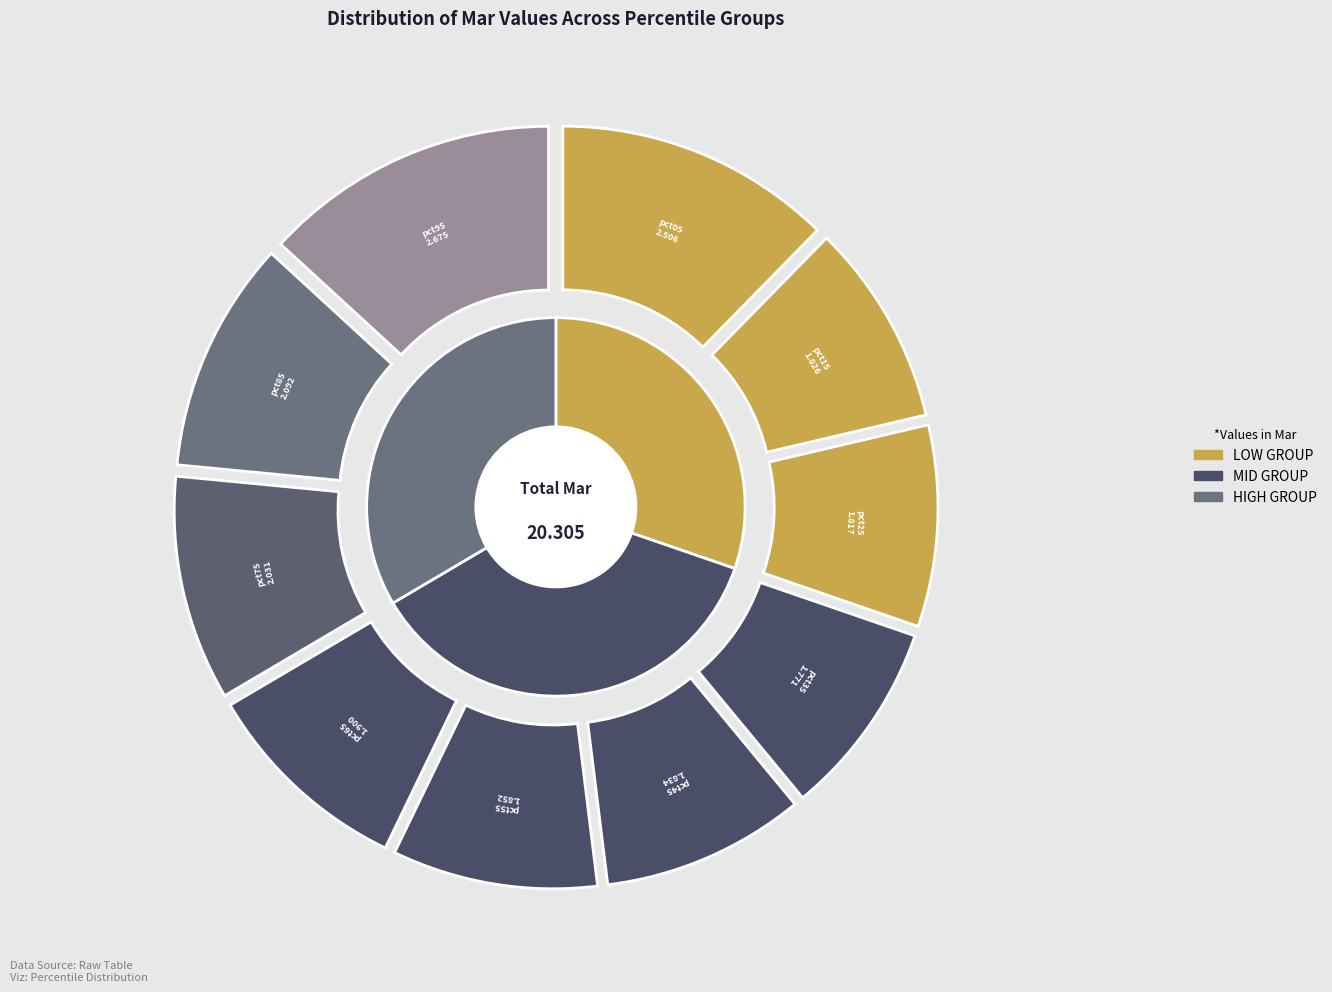

To the nearest percent, what percentage of the pie is pct95?

13%